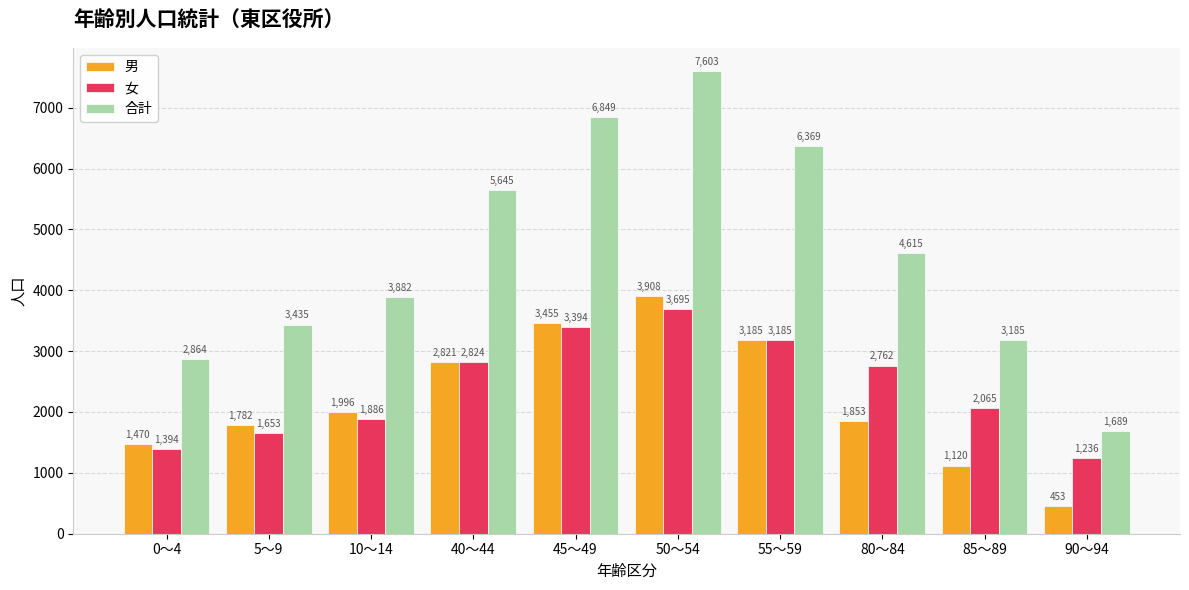

What is the difference between the highest and lowest values at 90～94?

1236